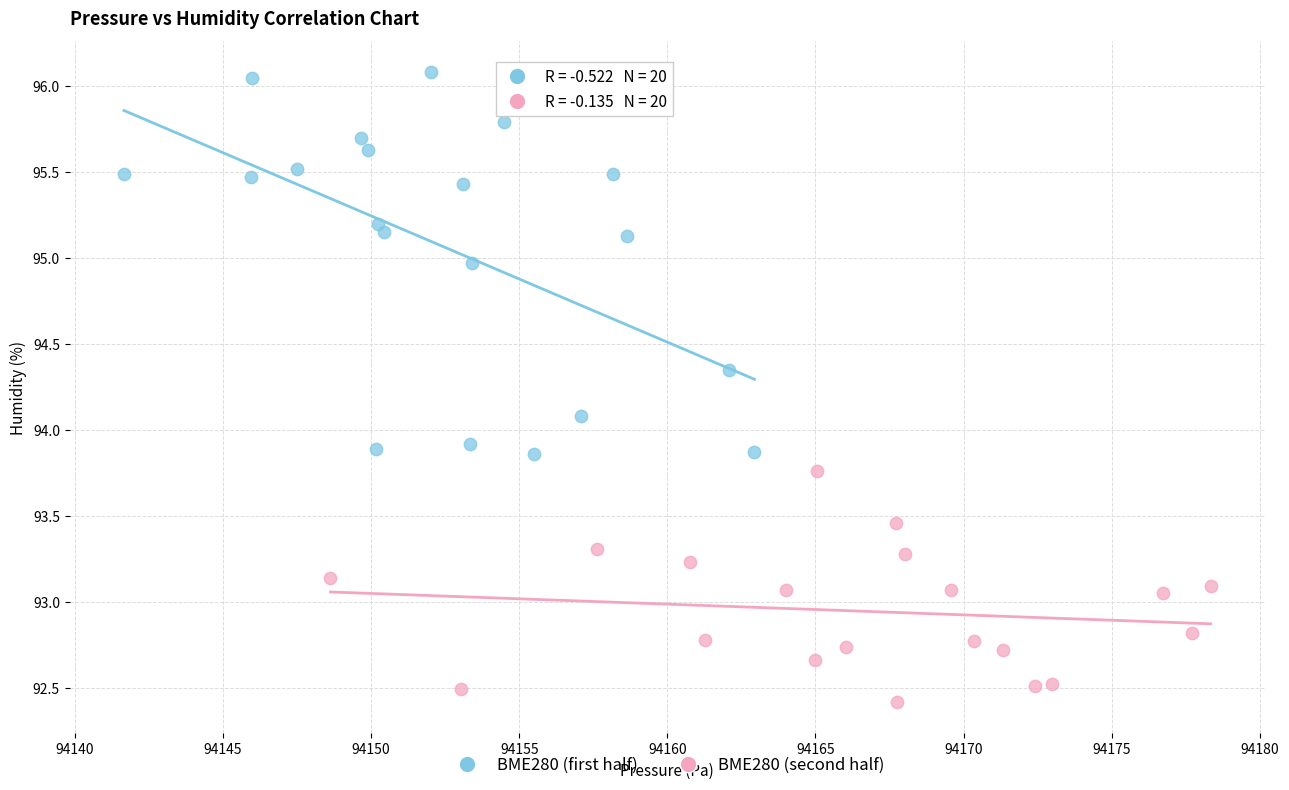

Which series has the largest Y range (max minus min)?

BME280 (first half)